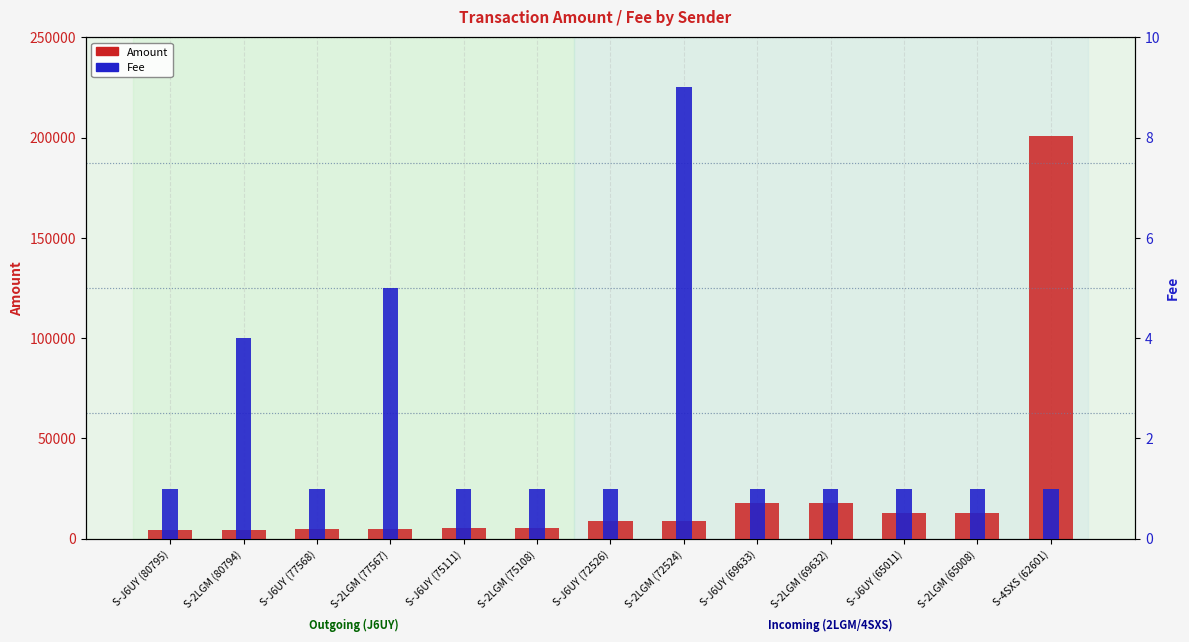

What is the greatest value displayed?

200879